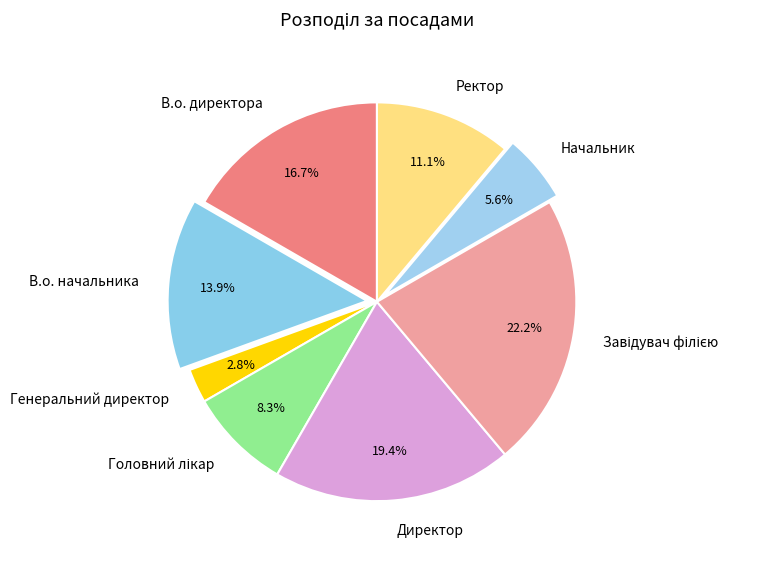

To the nearest percent, what is the difference between the largest and smallest slice percentages?

19%